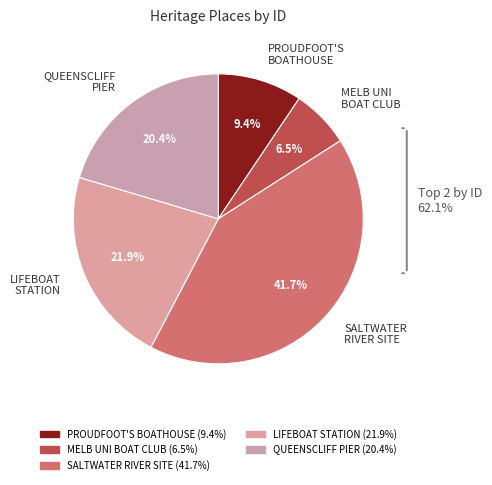

Does LIFEBOAT STATION account for over 50% of the chart?

No